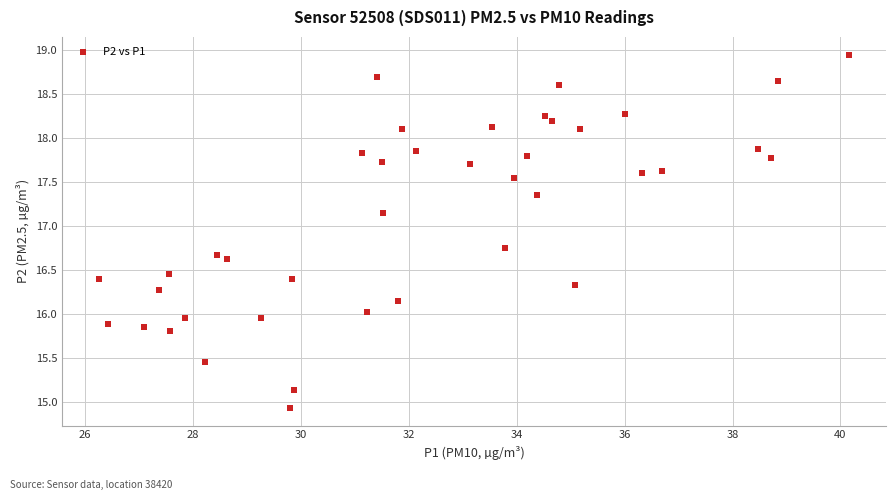

What is the range of Y values (max minus min)?

4.0